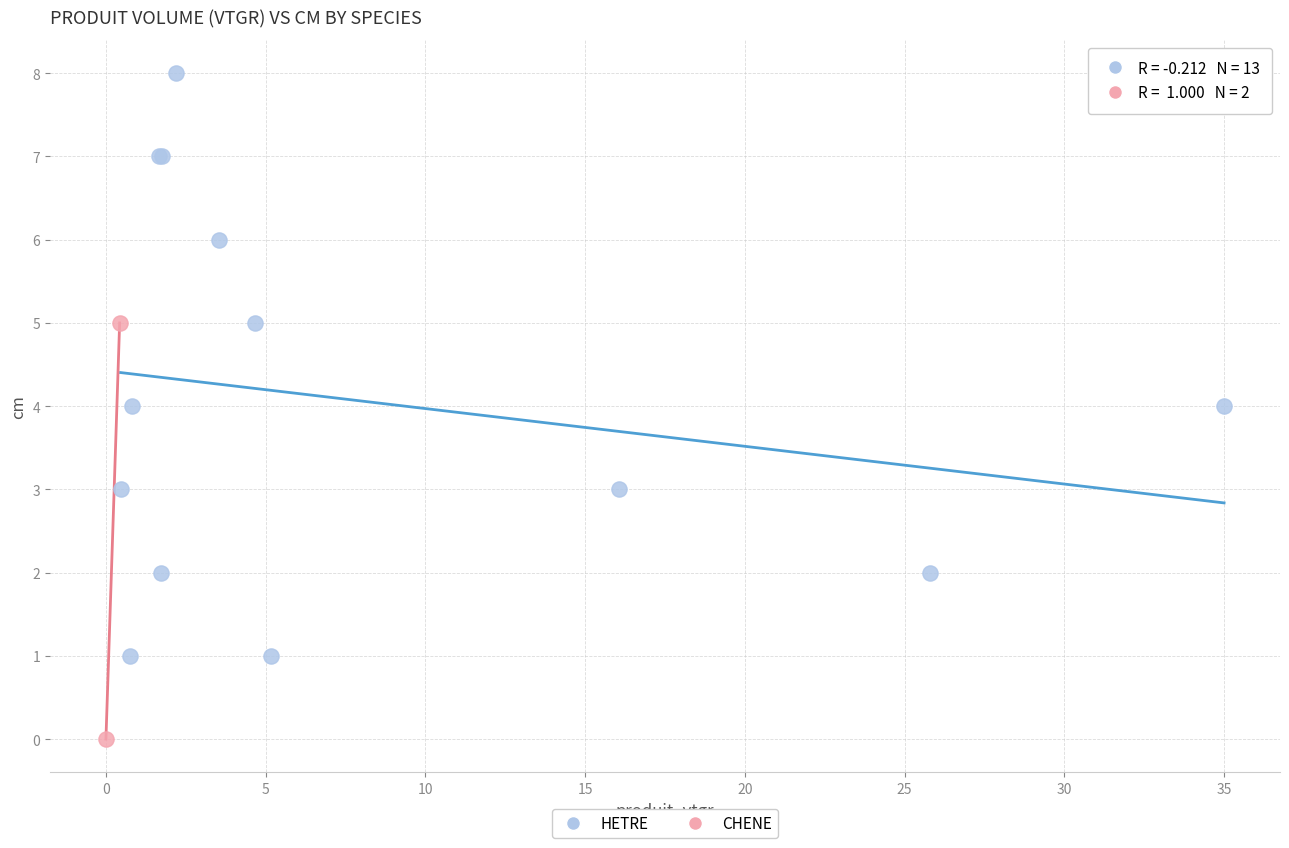

What are all the series names shown in the legend?

HETRE, CHENE